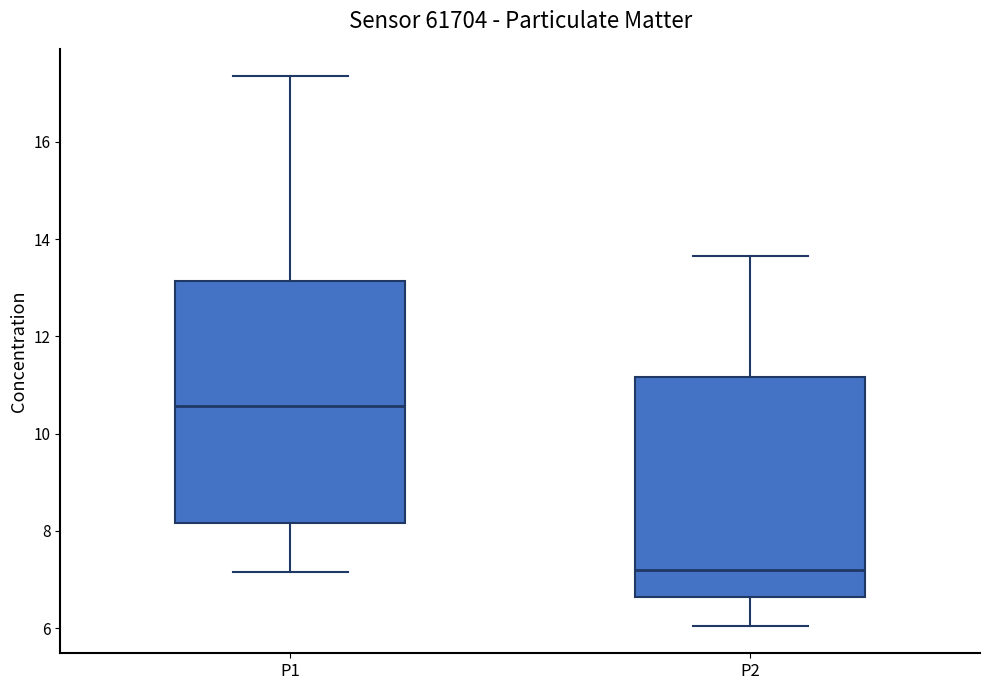

Reading left to right, transcribe this box plot: for each box, give where its median line is, the range the box spans, and where its two whiskers end, as read against the y-axis. The values are not printed on the chart, so give them approximately, as read against the axis.

P1: median 10.6, box 8.2 to 13.2, whiskers 7.2 to 17.4
P2: median 7.2, box 6.6 to 11.2, whiskers 6.0 to 13.6